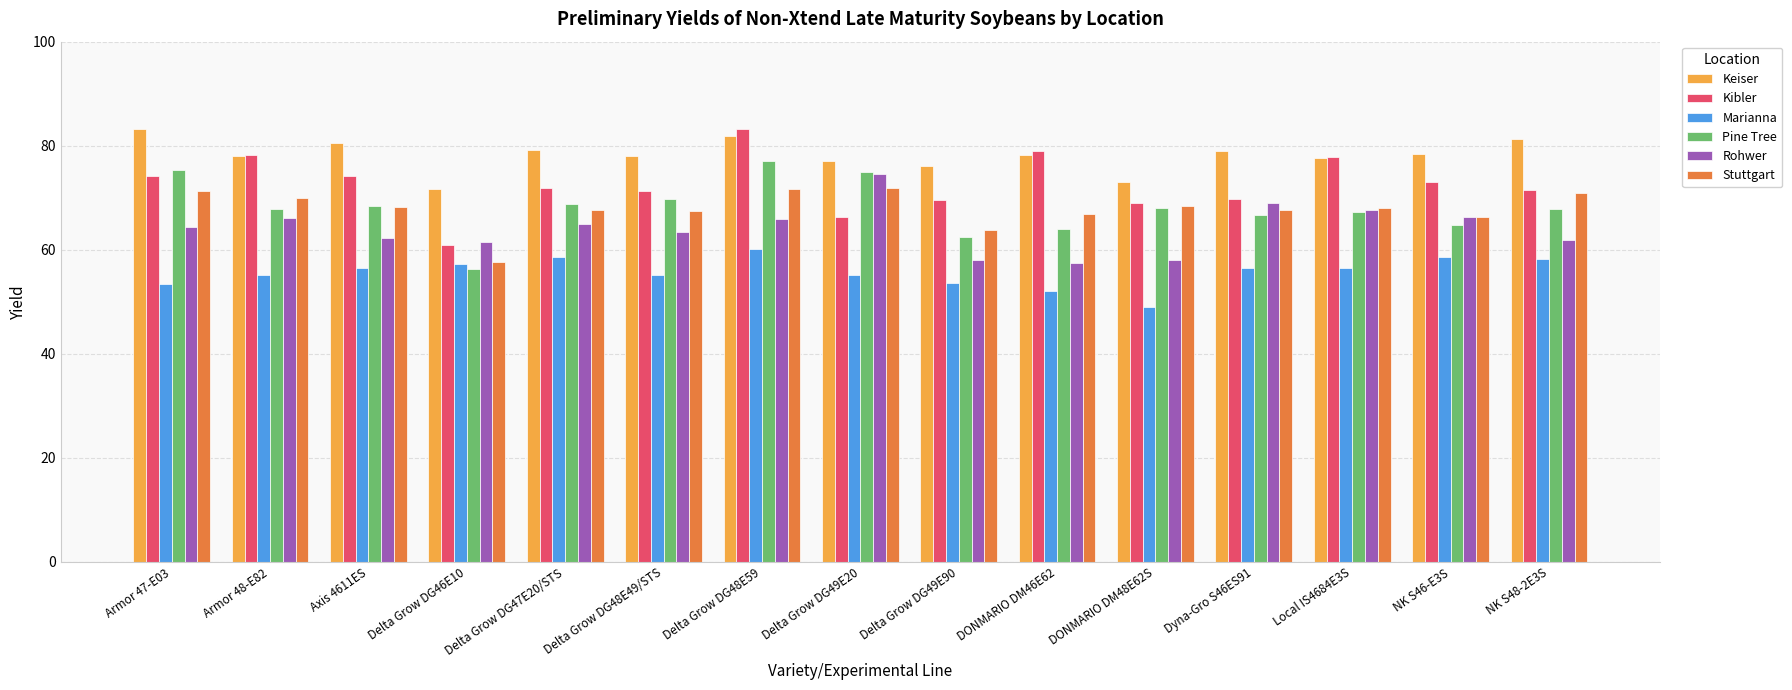

Where does the Kibler series first go above 71?

Armor 47-E03